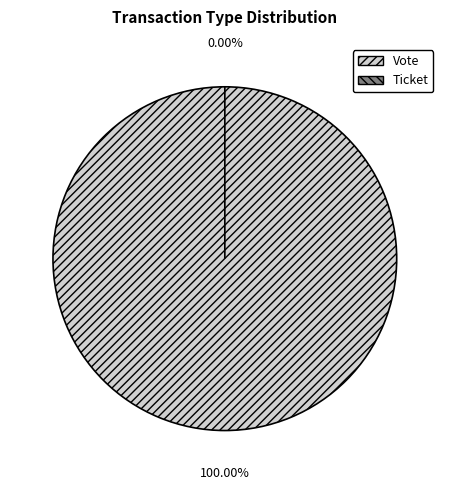

To the nearest percent, what is the average slice percentage?

50%